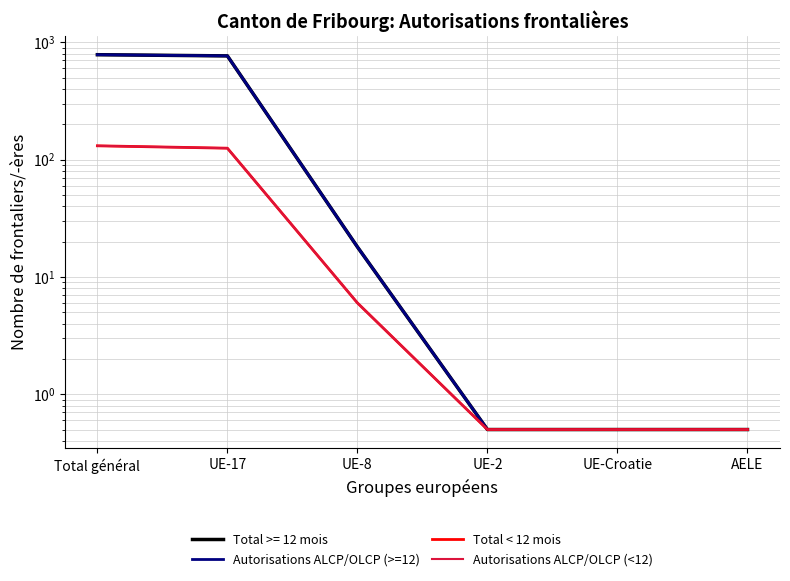

At which label is Autorisations ALCP/OLCP (>=12) closest to 391?

UE-8